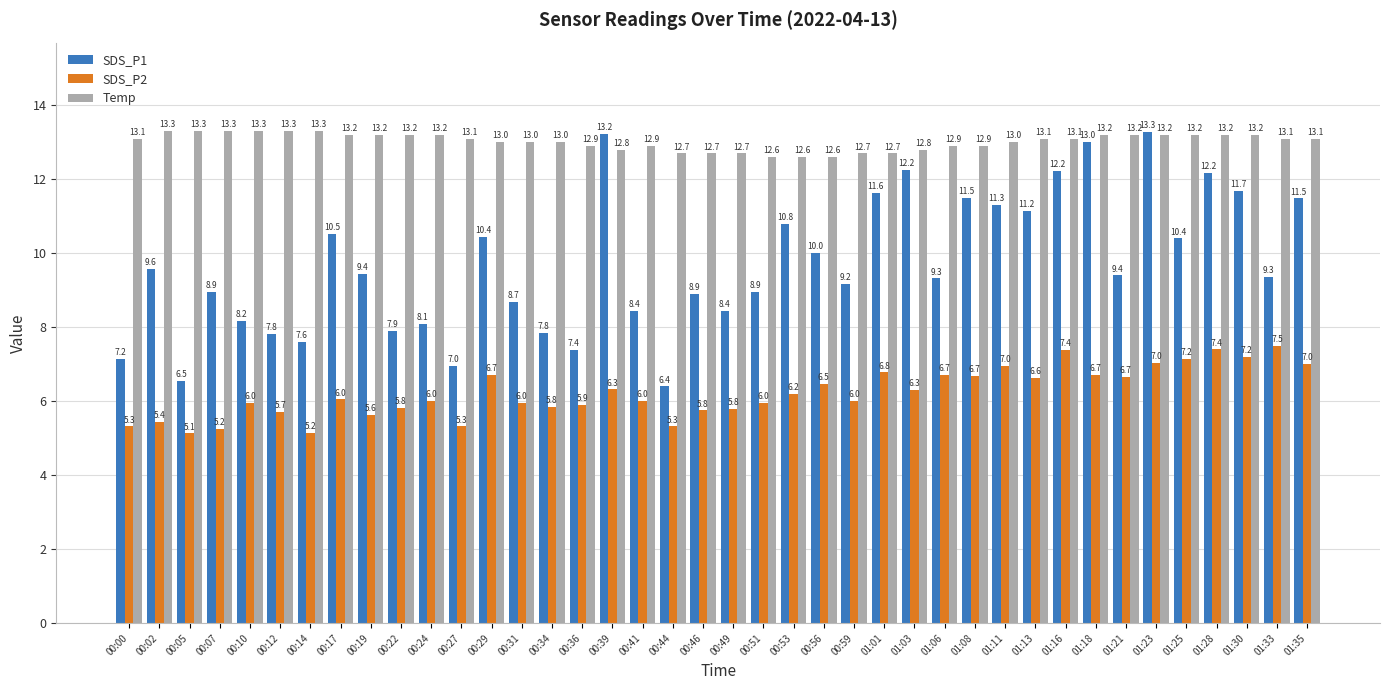

What is the label of the 7th bar from the left?

00:14